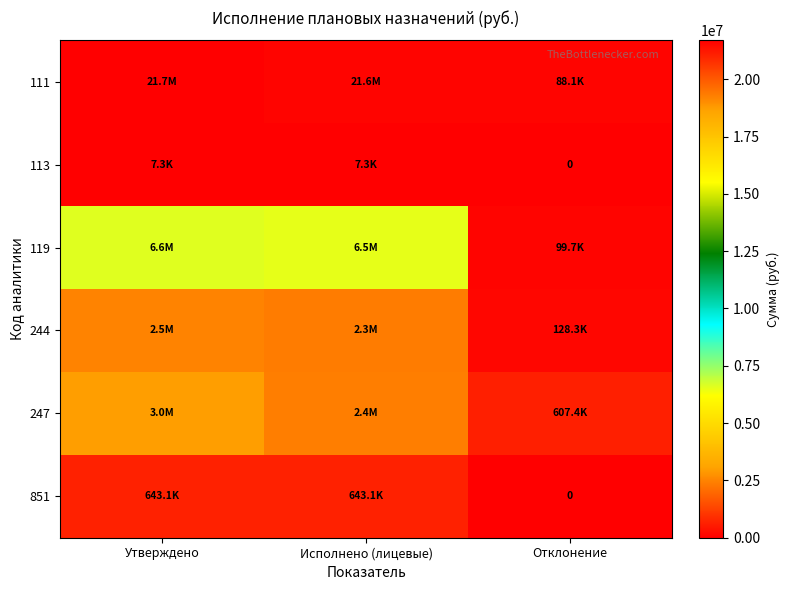

Which category has the highest value across all series?

Утверждено